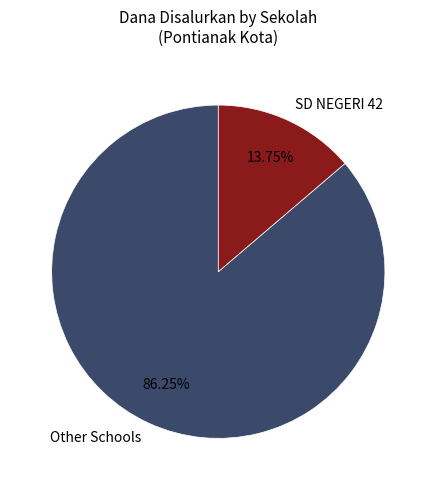

Which has a higher value, Other Schools or SD NEGERI 42?

Other Schools